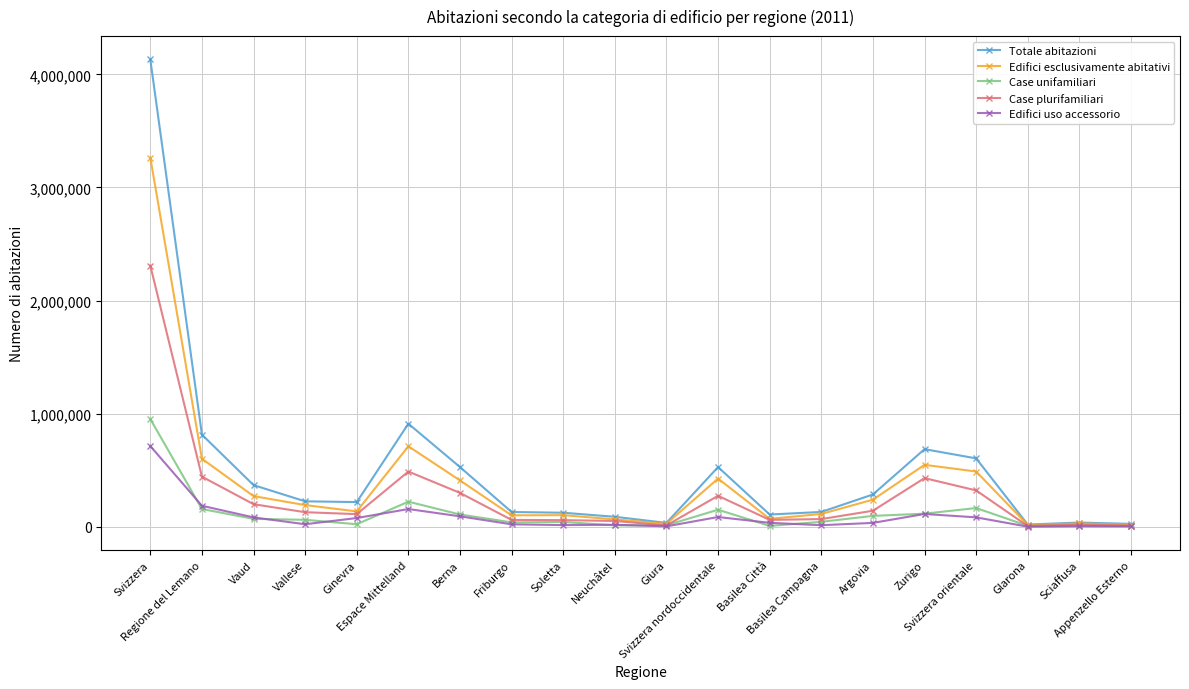

In Case plurifamiliari, how many points are higher than both neighbors (excluding endpoints)?

4